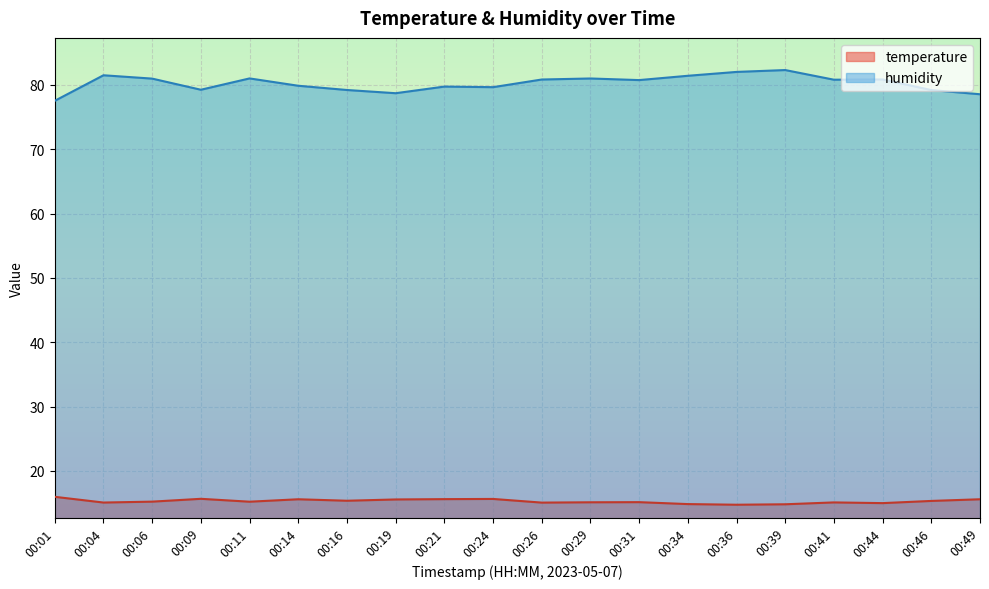

Where is temperature nearest to the value 15?

00:44